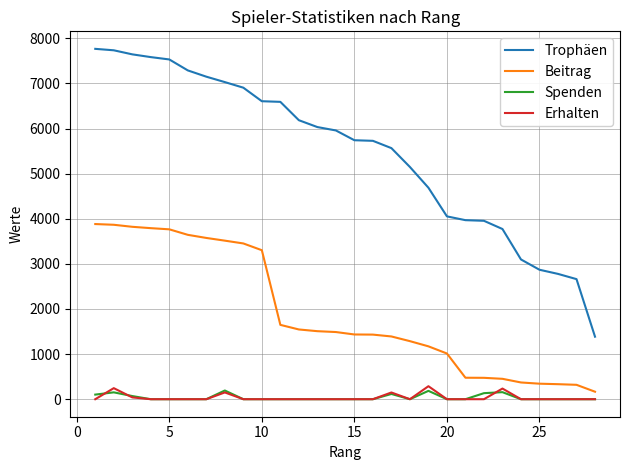

True or false: Erhalten and Trophäen intersect in this chart.

False